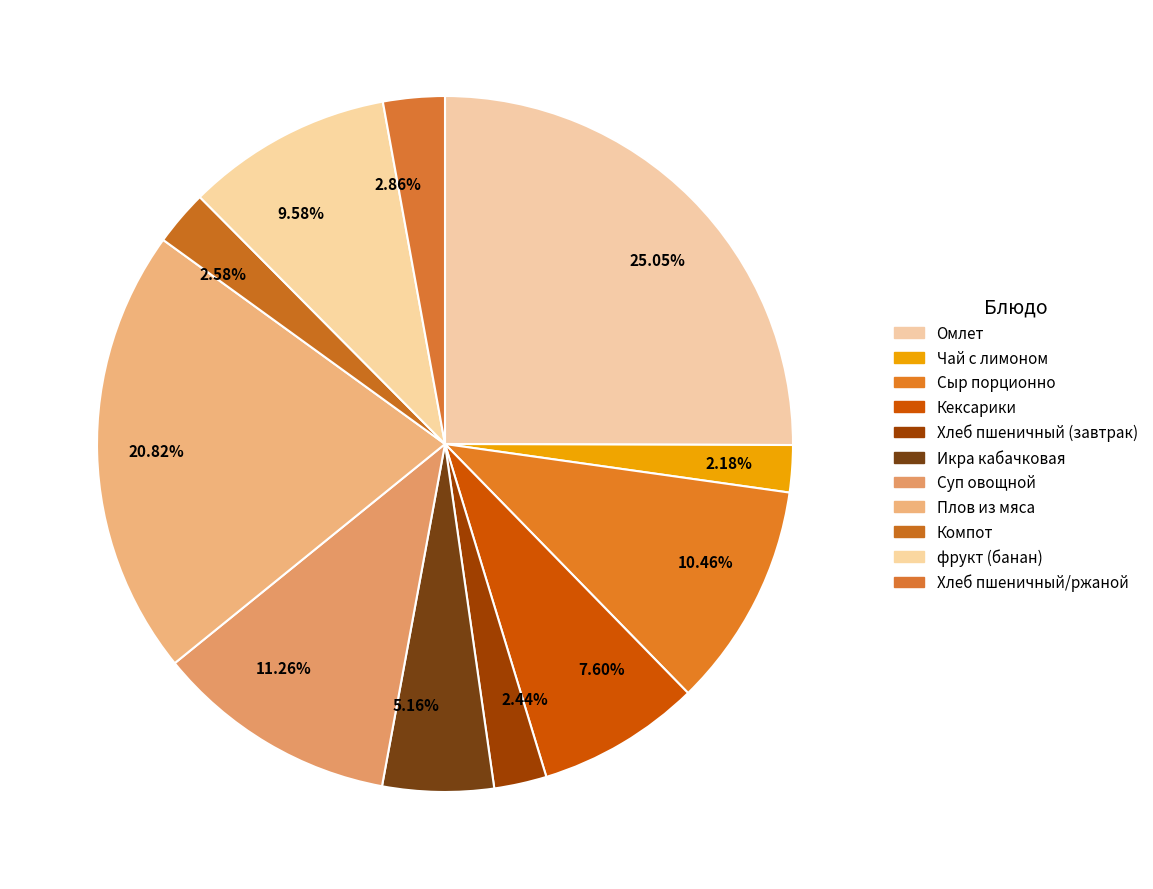

Does Кексарики represent more than half of the total?

No